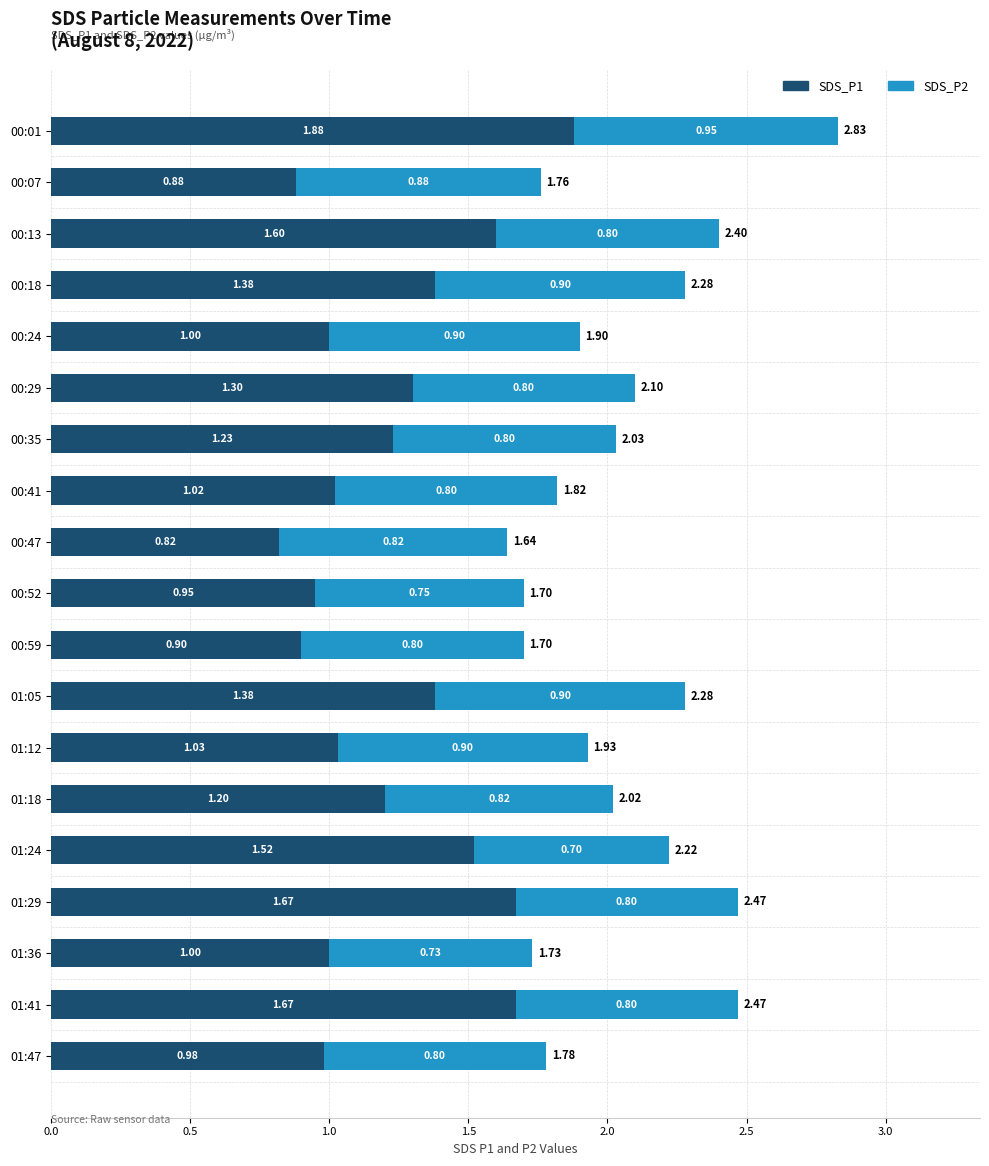

What is the difference between the maximum and minimum values in the SDS_P1 series?

1.1